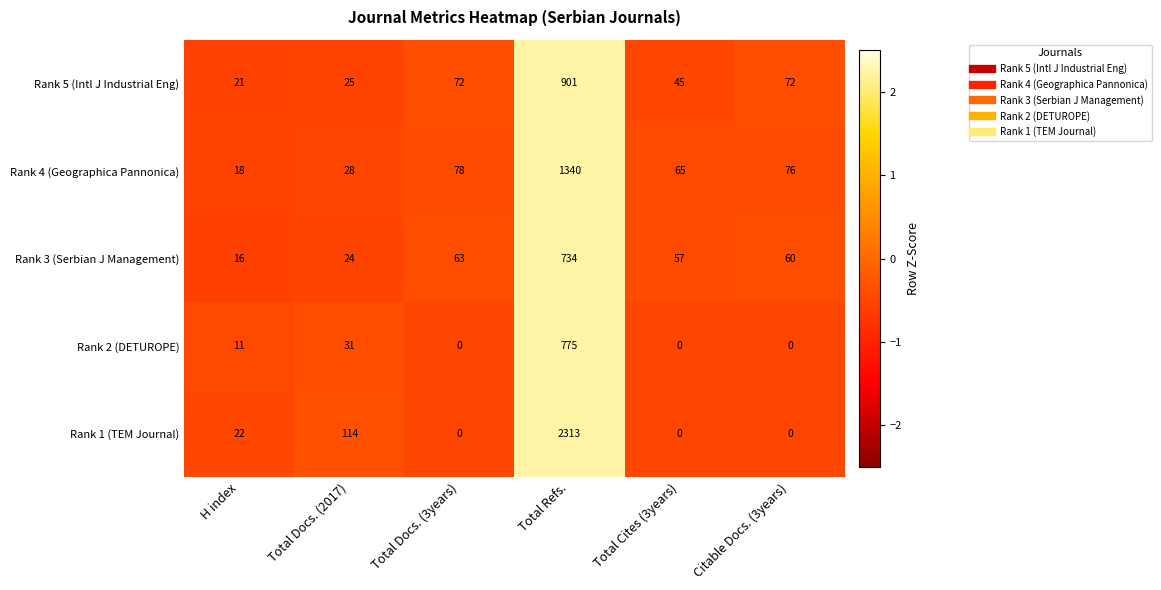

At which label does Rank 3 (Serbian J Management) reach its peak?

Total Refs.